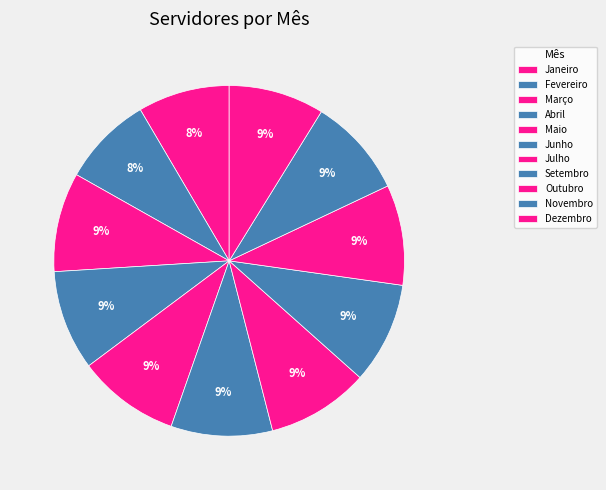

Is there any slice that represents more than half of the pie?

No